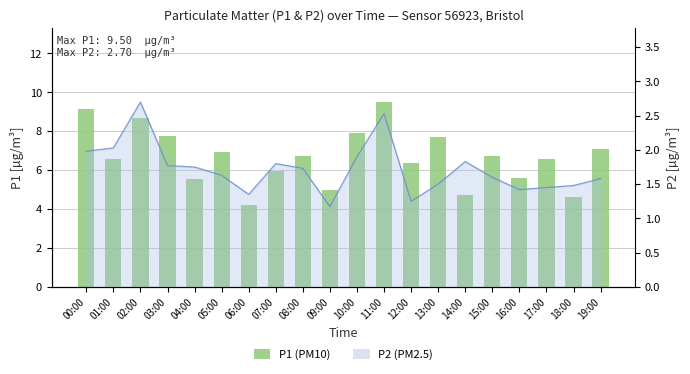

List the labels in order of value, largest first.

11:00, 00:00, 02:00, 10:00, 03:00, 13:00, 19:00, 05:00, 15:00, 08:00, 17:00, 01:00, 12:00, 07:00, 16:00, 04:00, 09:00, 14:00, 18:00, 06:00